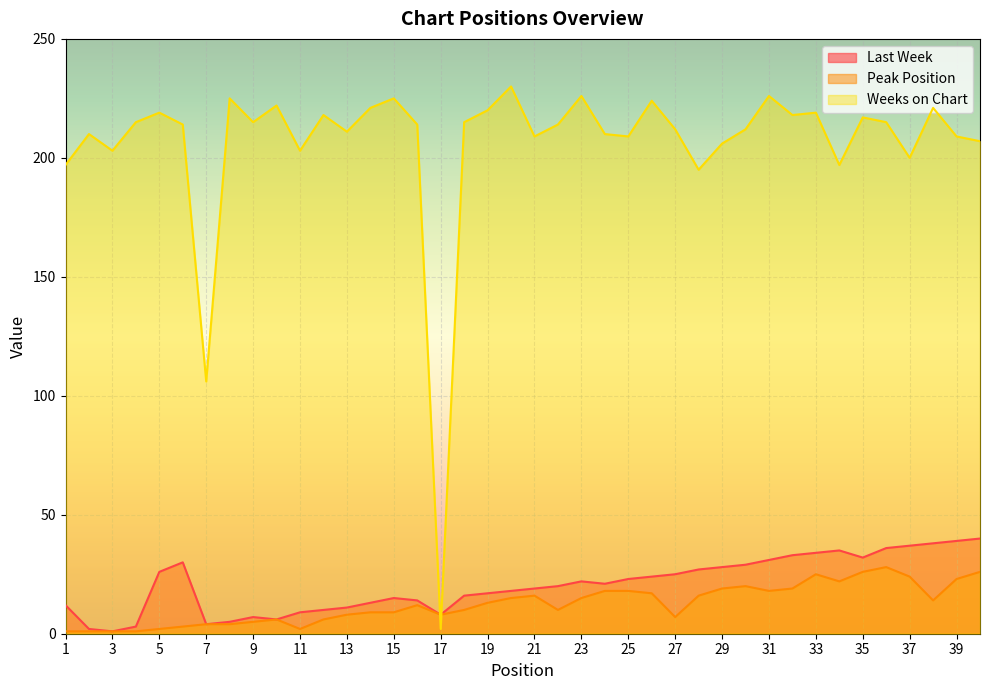

At how many categories does at least one series exceed 95?

39